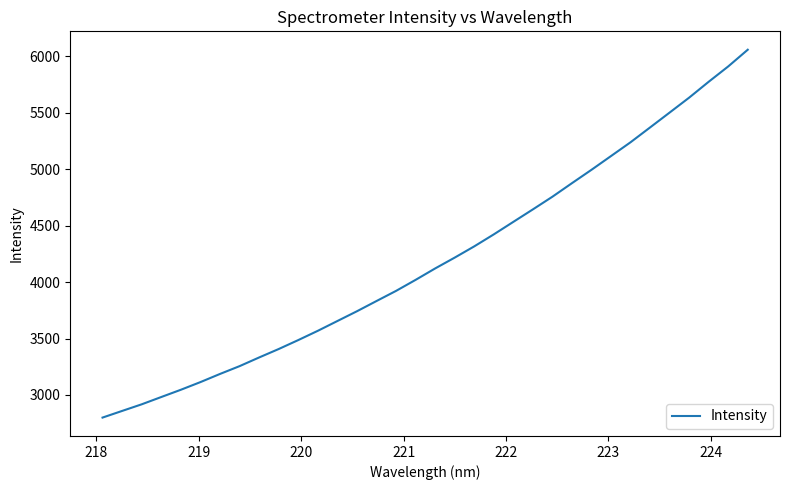

What is the smallest value displayed?

2799.6